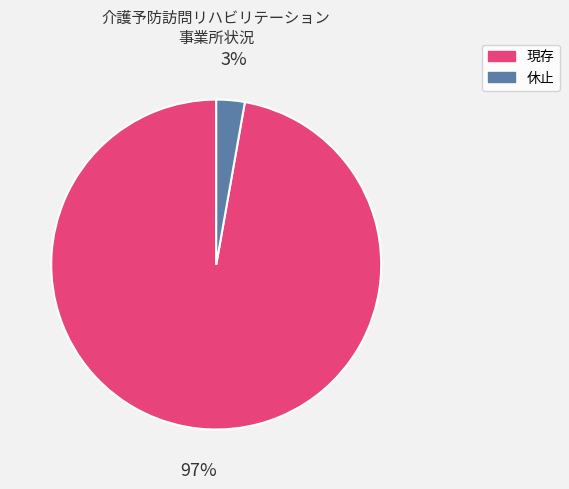

Is there a majority slice in this chart?

Yes